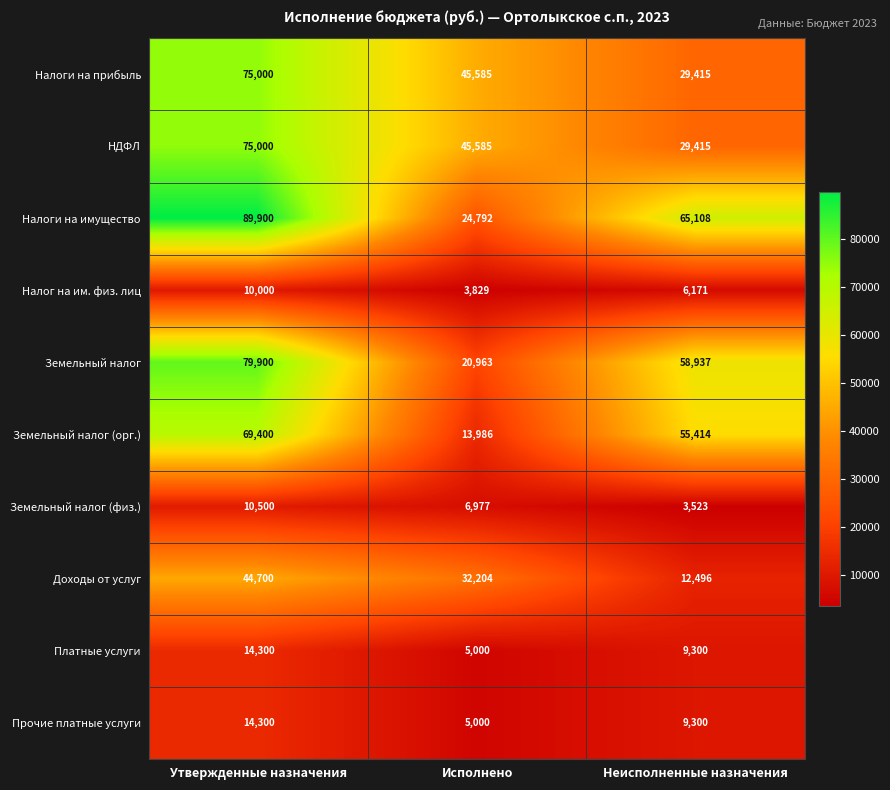

What is the smallest value displayed?

3523